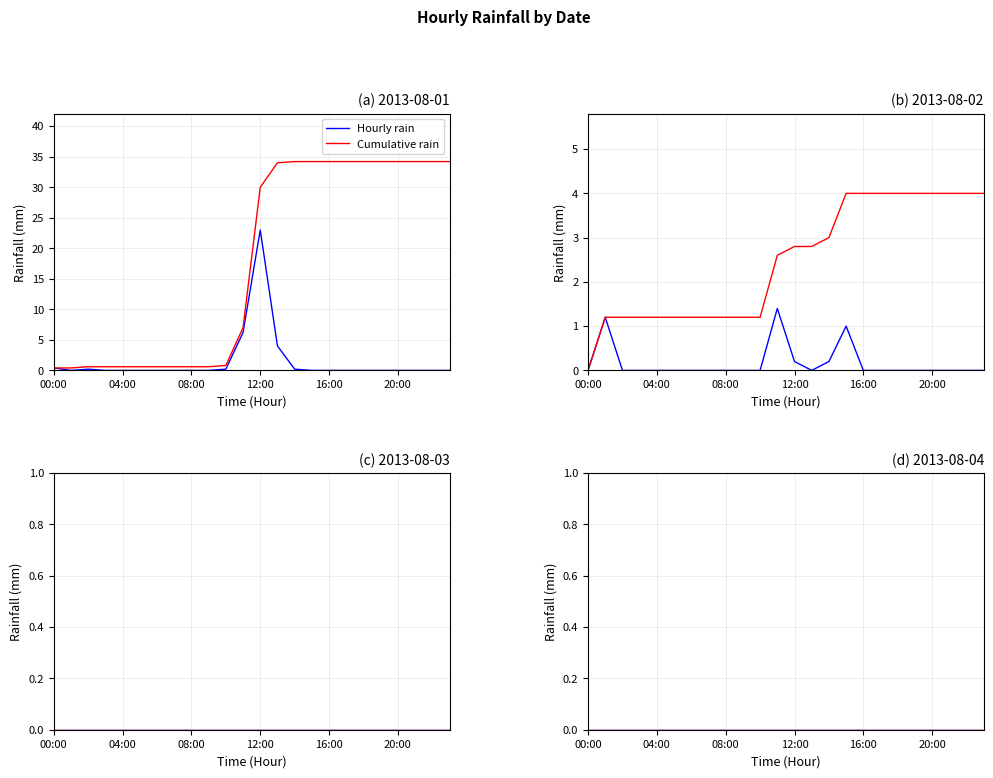

Reading left to right, extract all data points from this chart.

2013-08-01: 00:00=0.4	01:00=0.0	02:00=0.2	03:00=0.0	04:00=0.0	05:00=0.0	06:00=0.0	07:00=0.0	08:00=0.0	09:00=0.0	10:00=0.2	11:00=6.2	12:00=23.0	13:00=4.0	14:00=0.2	15:00=0.0	16:00=0.0	17:00=0.0	18:00=0.0	19:00=0.0	20:00=0.0	21:00=0.0	22:00=0.0	23:00=0.0
2013-08-02: 00:00=0.0	01:00=1.2	02:00=0.0	03:00=0.0	04:00=0.0	05:00=0.0	06:00=0.0	07:00=0.0	08:00=0.0	09:00=0.0	10:00=0.0	11:00=1.4	12:00=0.2	13:00=0.0	14:00=0.2	15:00=1.0	16:00=0.0	17:00=0.0	18:00=0.0	19:00=0.0	20:00=0.0	21:00=0.0	22:00=0.0	23:00=0.0